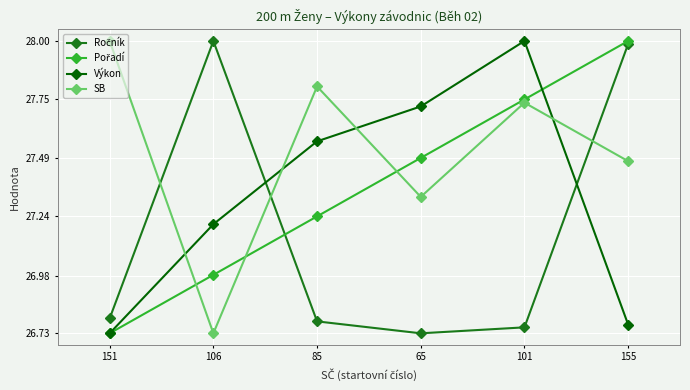

At how many categories does at least one series exceed 27?

6